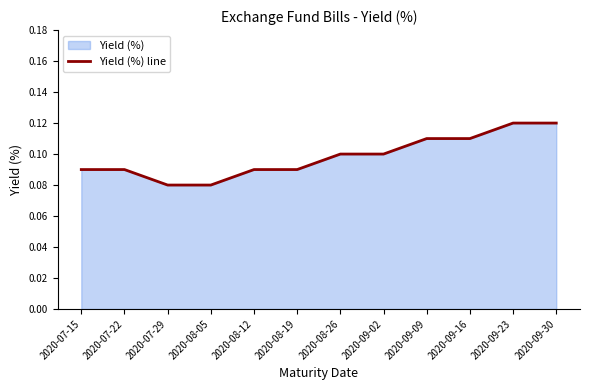

What is the label of the 11th point from the right?

2020-07-22